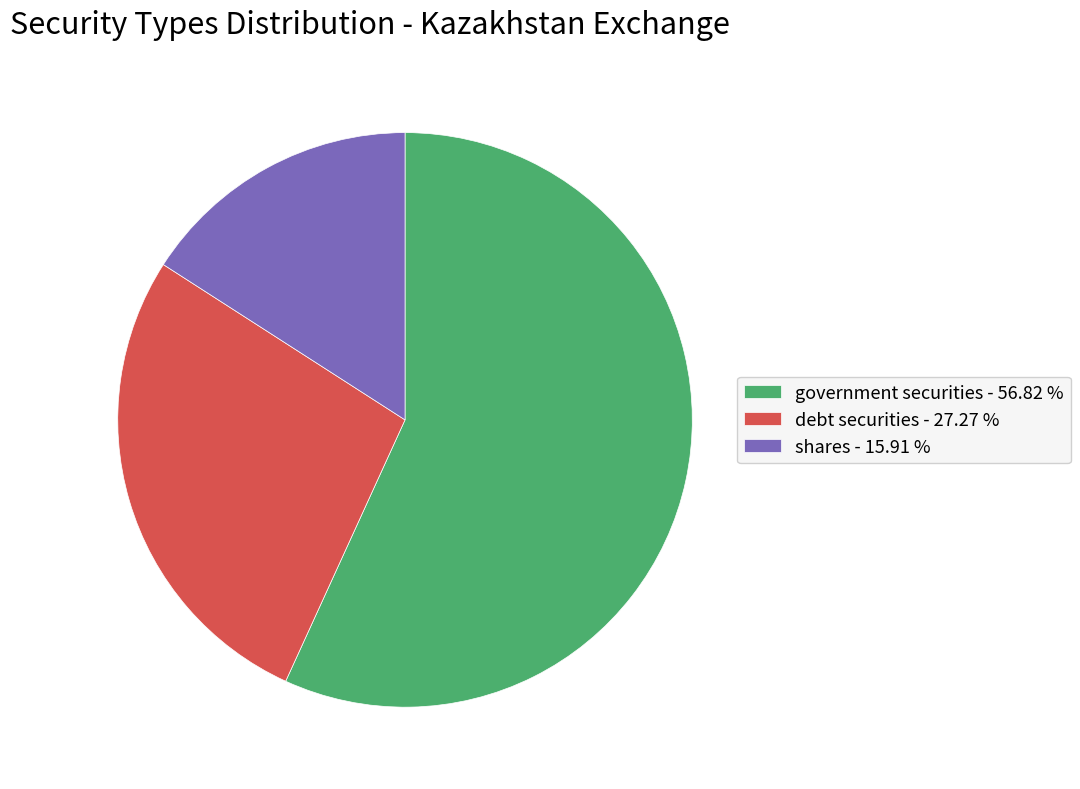

Which slice represents more than half of the pie?

government securities